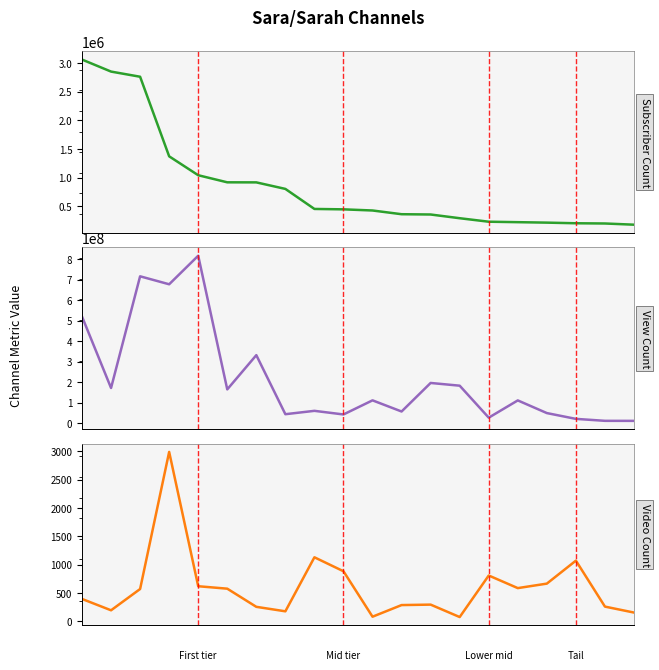

True or false: View Count and Video Count intersect in this chart.

False